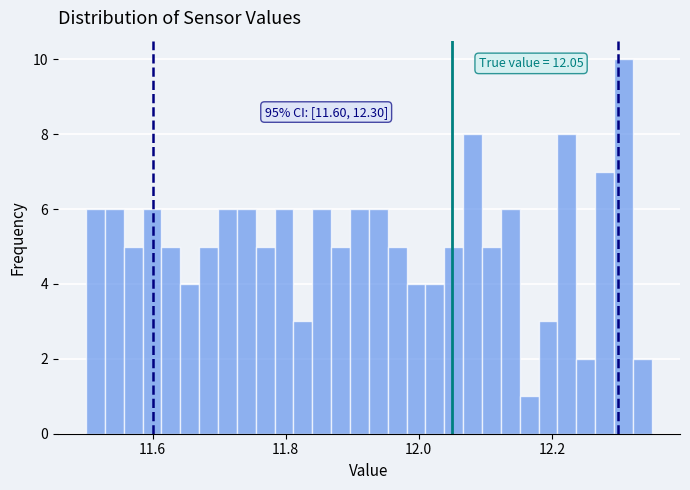

Read against the x-axis, roughly where is the centre of the tallest bar?

12.30